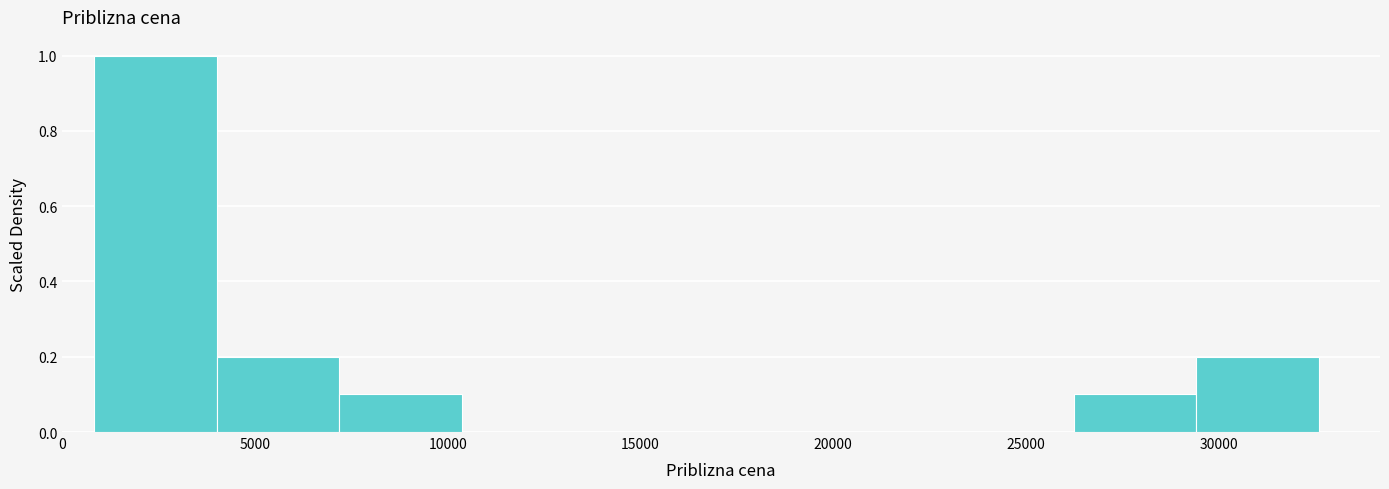

Reading left to right, list every bar in this chart as the range it spans on the x-axis followed by its height. Neither the bar edges nor the heights are printed on the chart, so give them approximately, as read against the axes.

1000 to 4000: 1.0
4000 to 7000: 0.2
7000 to 10500: 0.1
10500 to 13500: 0
13500 to 16500: 0
16500 to 20000: 0
20000 to 23000: 0
23000 to 26000: 0
26000 to 29500: 0.1
29500 to 32500: 0.2